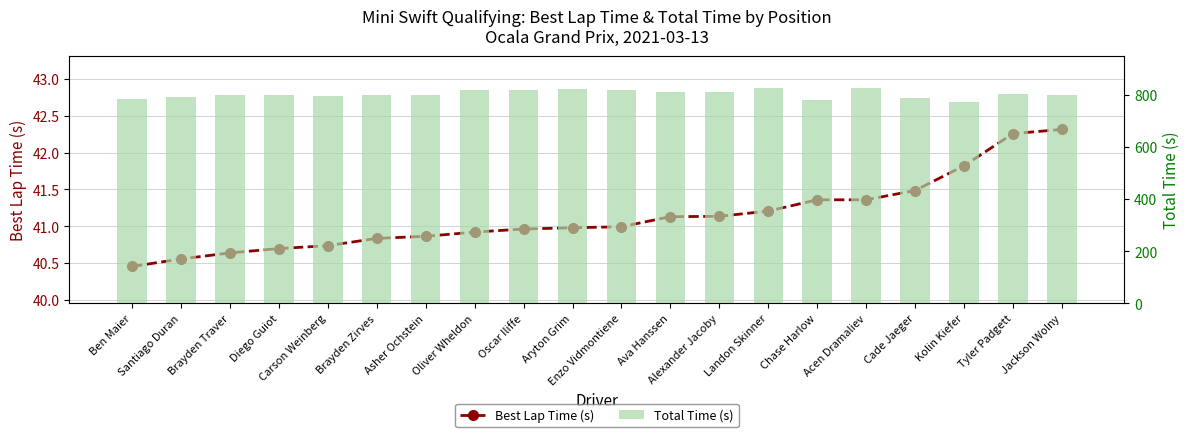

Which series changed the most between Oliver Wheldon and Enzo Vidmontiene?

Total Time (s)